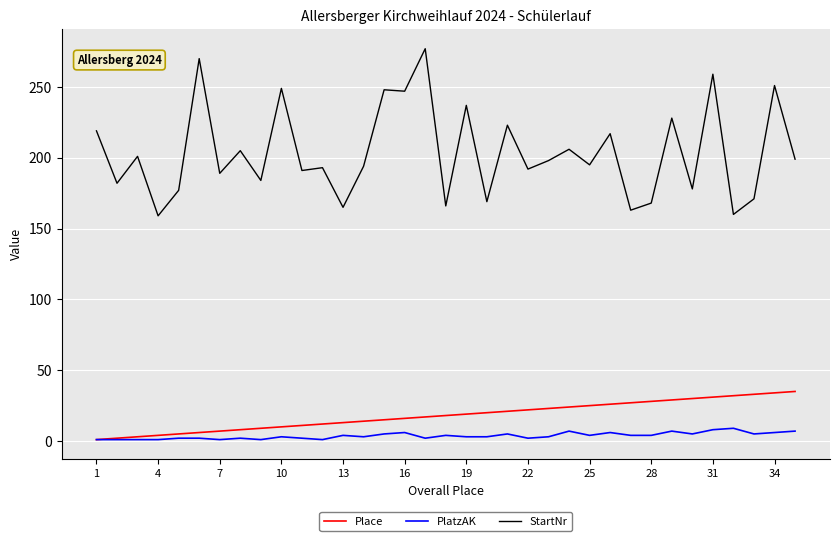

What is the maximum value shown in the chart?

277